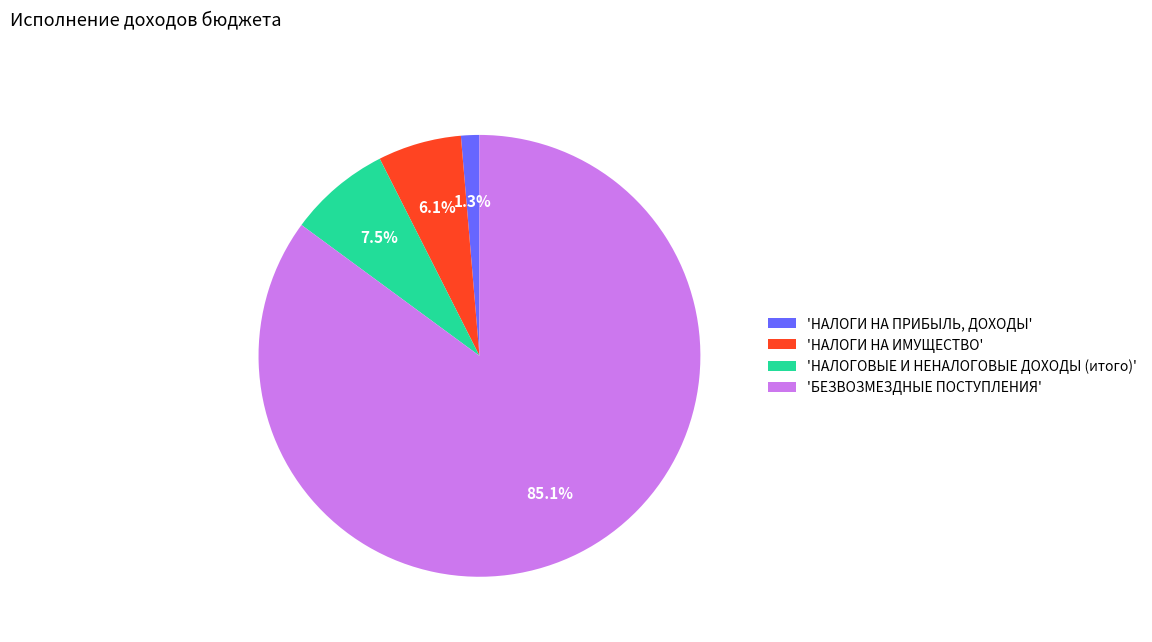

Count the number of slices in the pie.

4